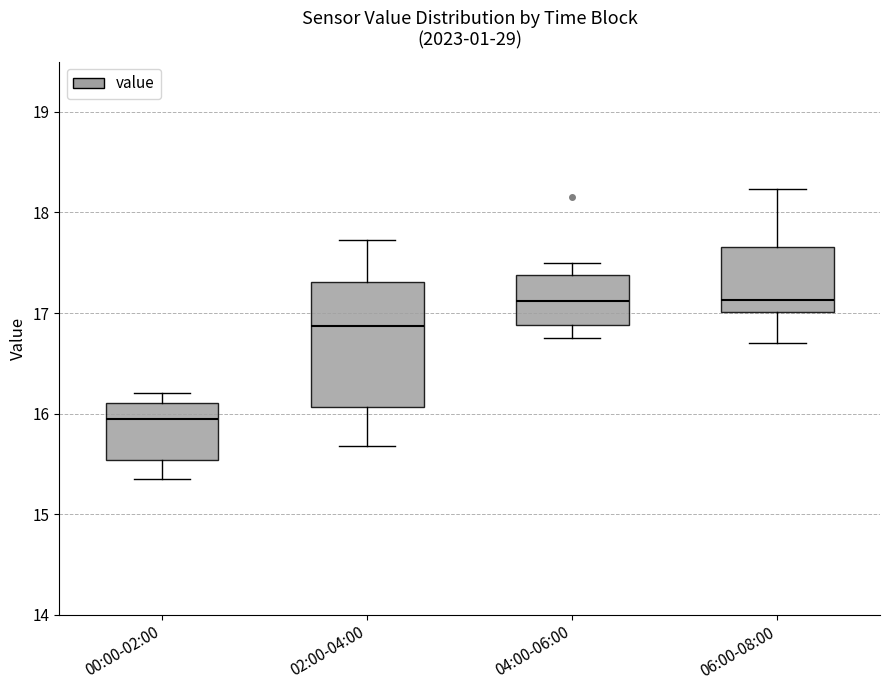

Comparing the boxes themselves (not the whiskers), which one is the tallest?

02:00-04:00